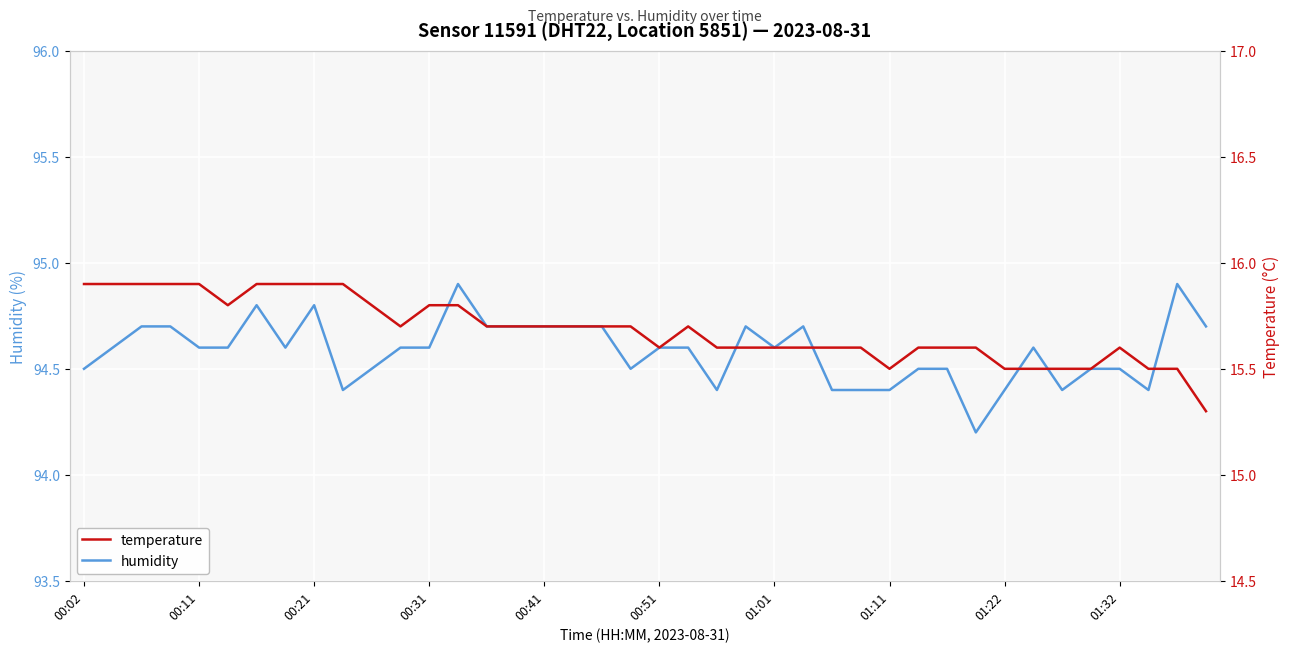

Count the number of data series in this chart.

2